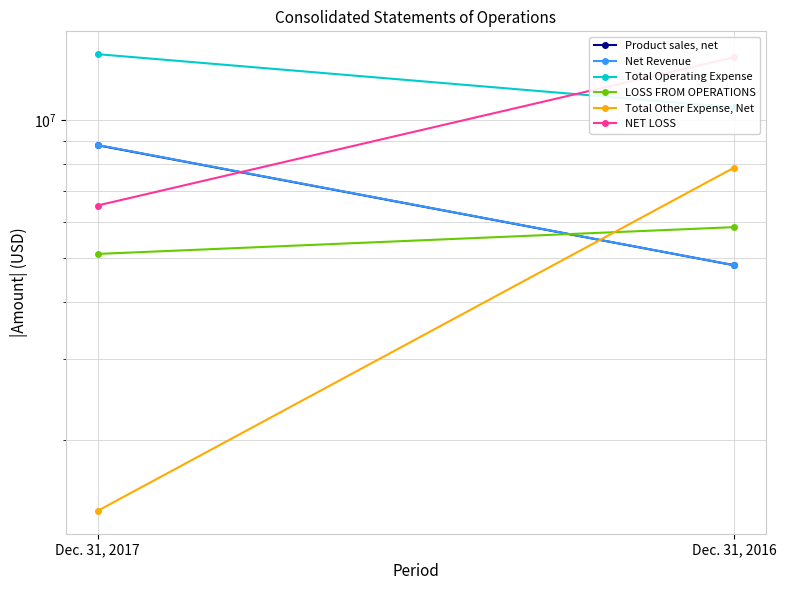

Reading left to right, transcribe all the data shown in this chart.

Product sales, net: 8806300	4817603
Net Revenue: 8816300	4818603
Total Operating Expense: 13915522	10652515
LOSS FROM OPERATIONS: 5099222	5833912
Total Other Expense, Net: 1401666	7864842
NET LOSS: 6504088	13701154